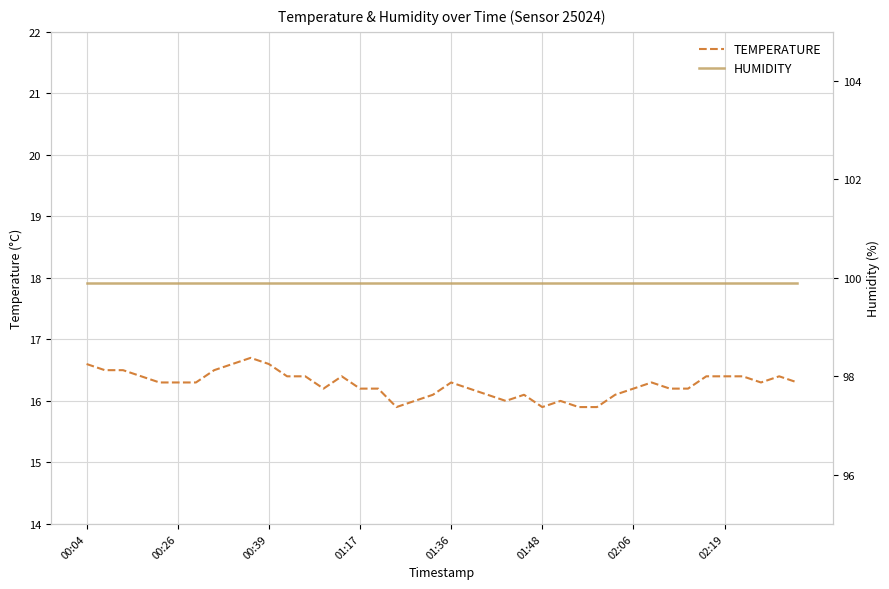

True or false: temperature has a value of 9.2 at 02:06.

False